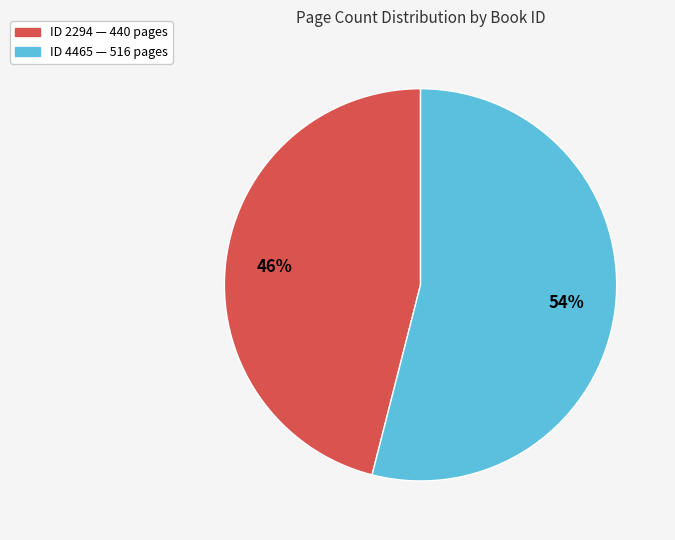

Is there any slice that represents more than half of the pie?

Yes